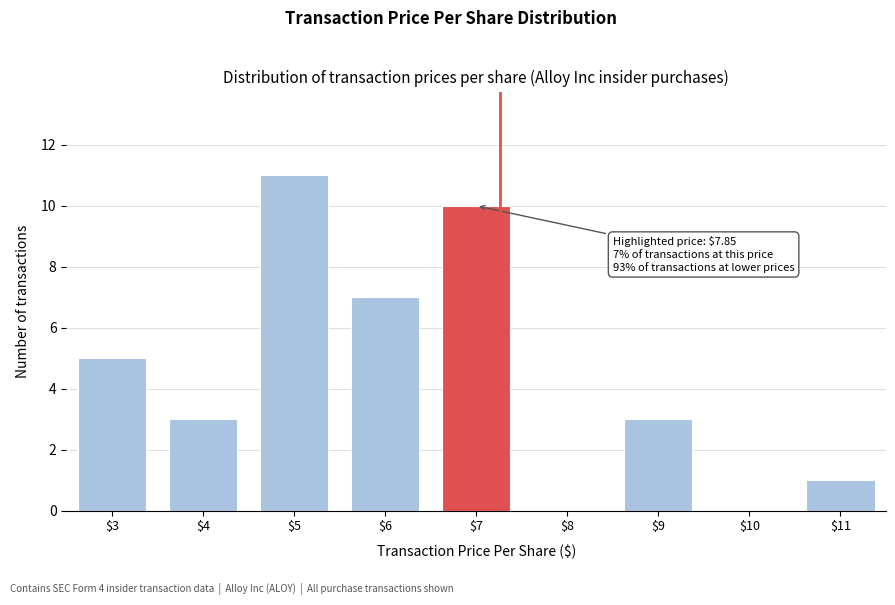

What is the sum of all values?

40